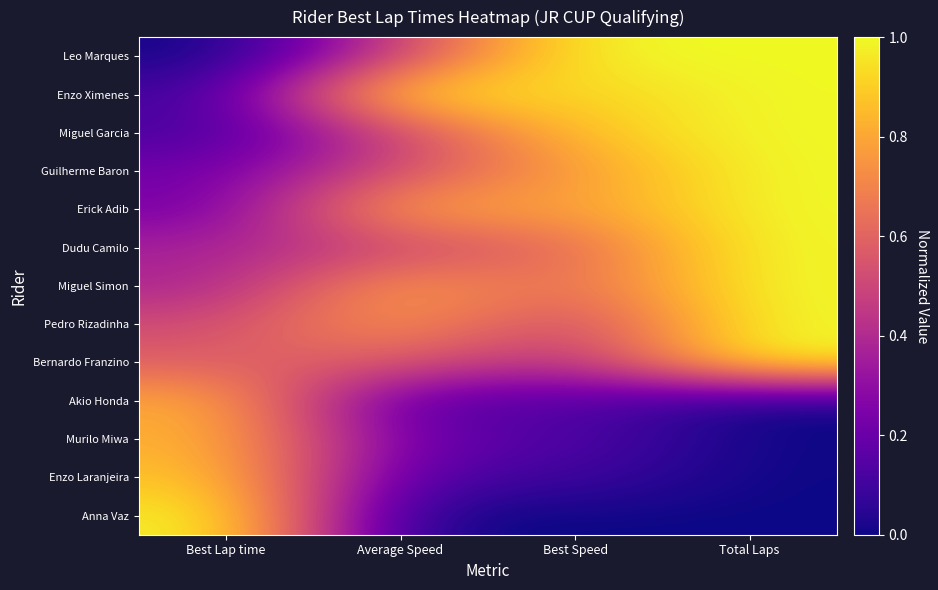

At which category is the sum across all series the highest?

Total Laps